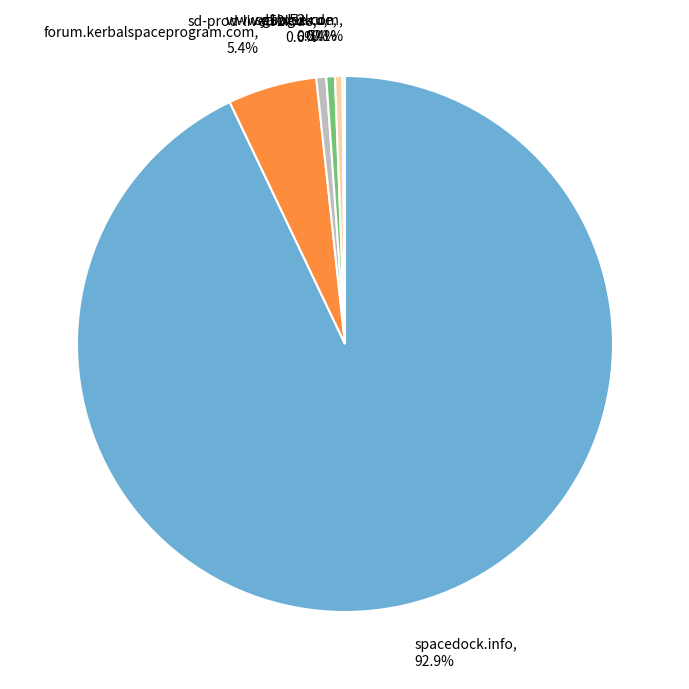

Is there any slice that represents more than half of the pie?

Yes